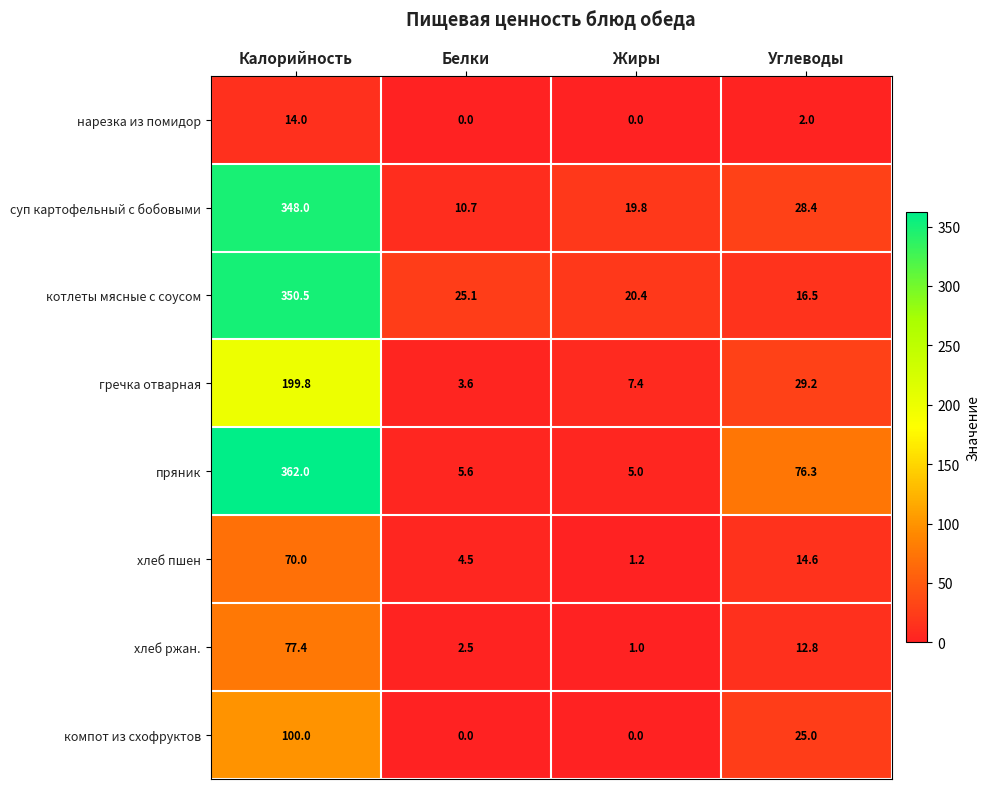

What is the sum of the хлеб пшен values at Углеводы and Белки?

19.1